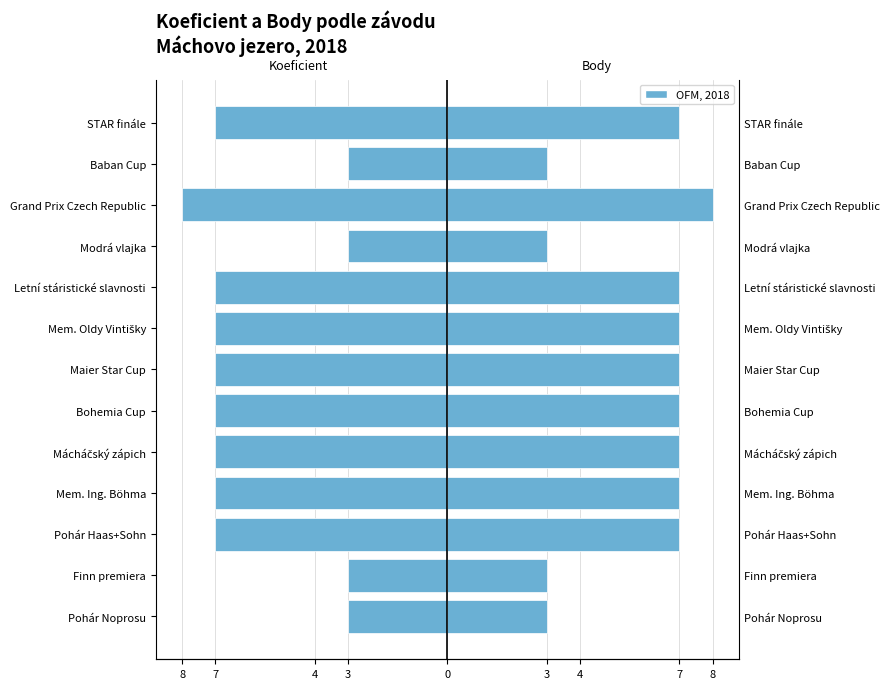

Between Pohár Haas+Sohn and Mácháčský zápich, which series saw the biggest shift?

Koeficient